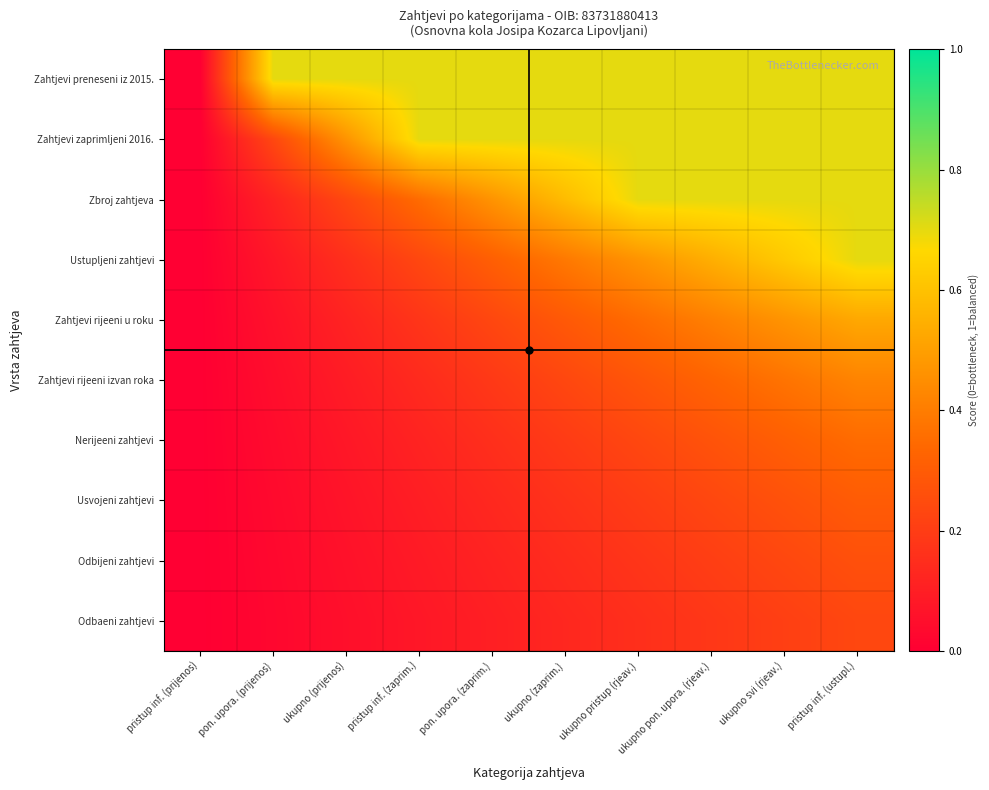

Count the number of data series in this chart.

10